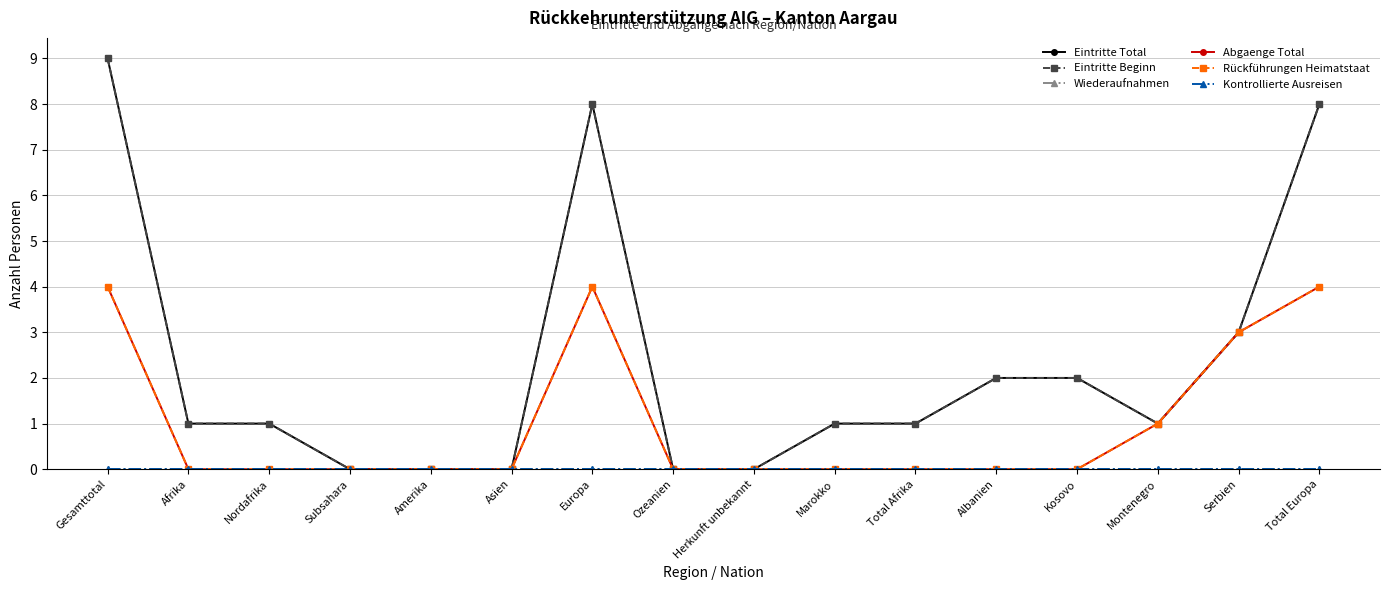

Between Subsahara and Total Europa, which series saw the biggest shift?

Eintritte Total